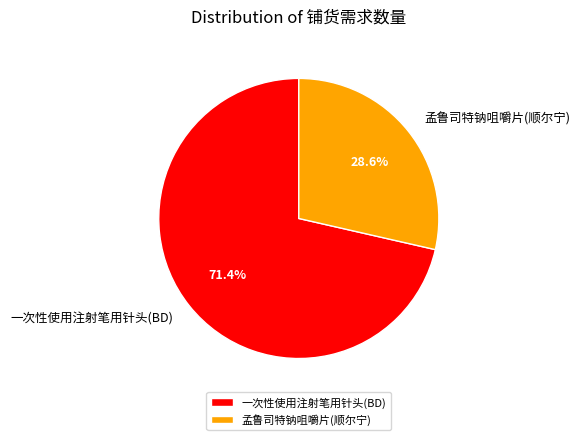

Is 孟鲁司特钠咀嚼片(顺尔宁) the majority of the pie?

No